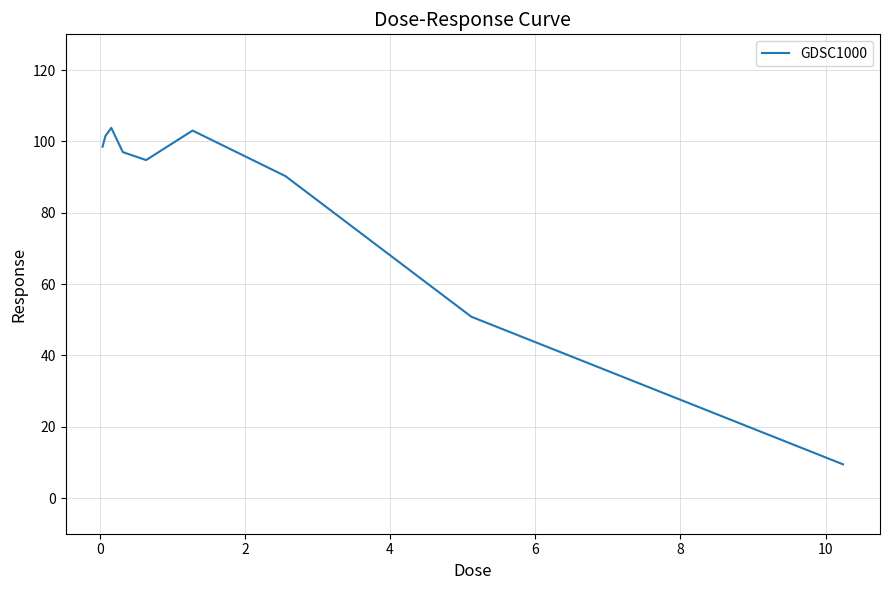

What is the maximum value shown in the chart?

103.8